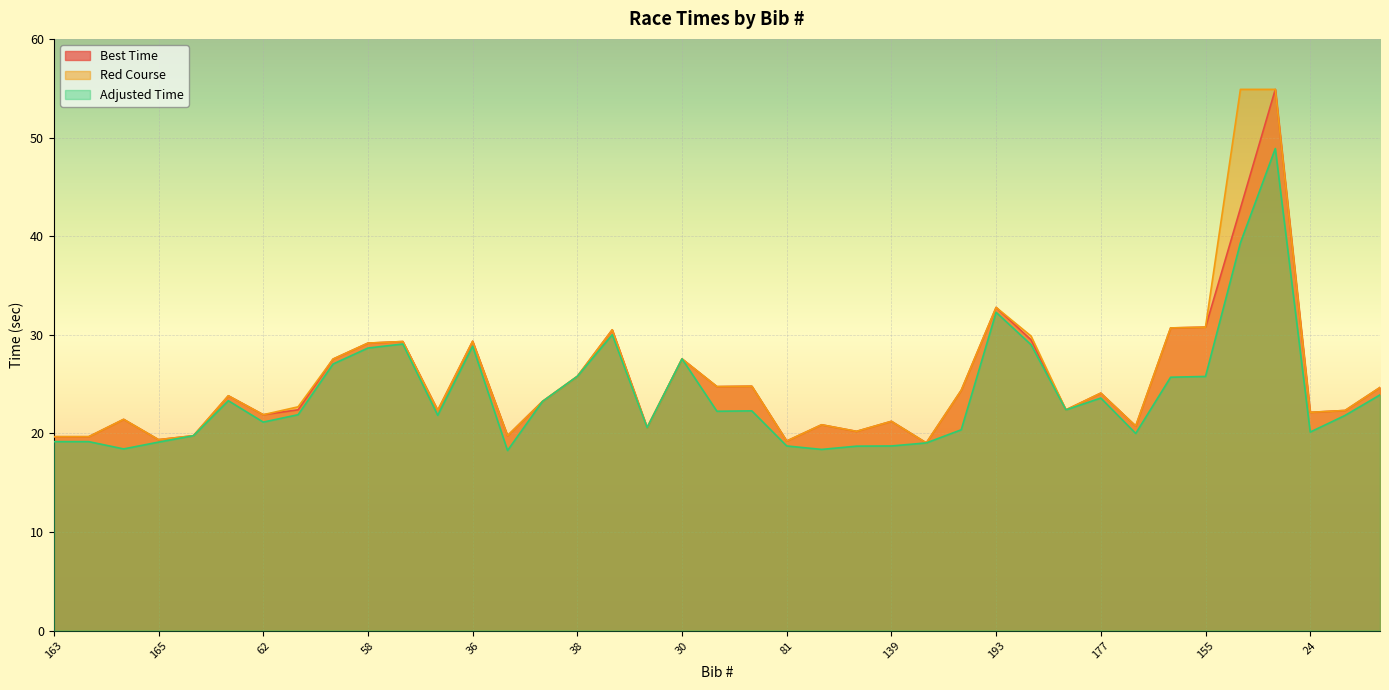

True or false: Adjusted Time and Red Course cross at least once.

False